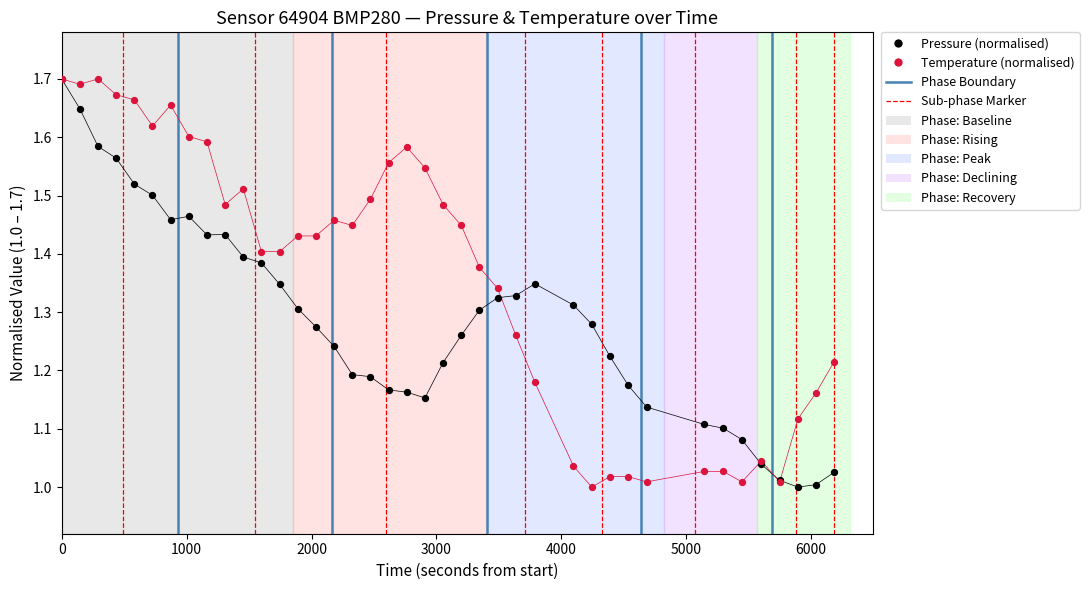

Which series has the widest spread of Y values?

Pressure (normalised)